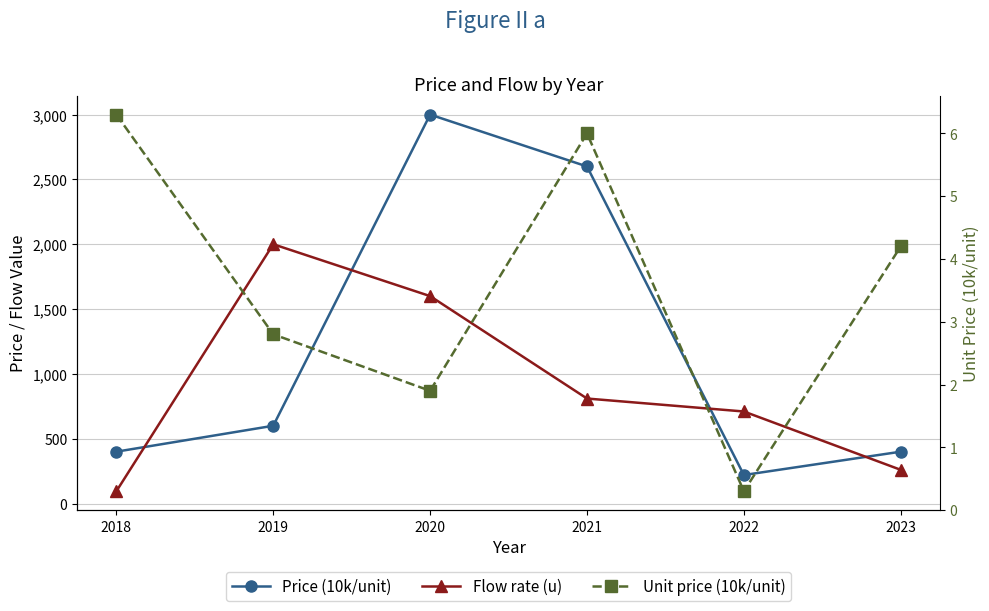

What is the sum of the Price (10k/unit) values at 2021 and 2020?

5600.0